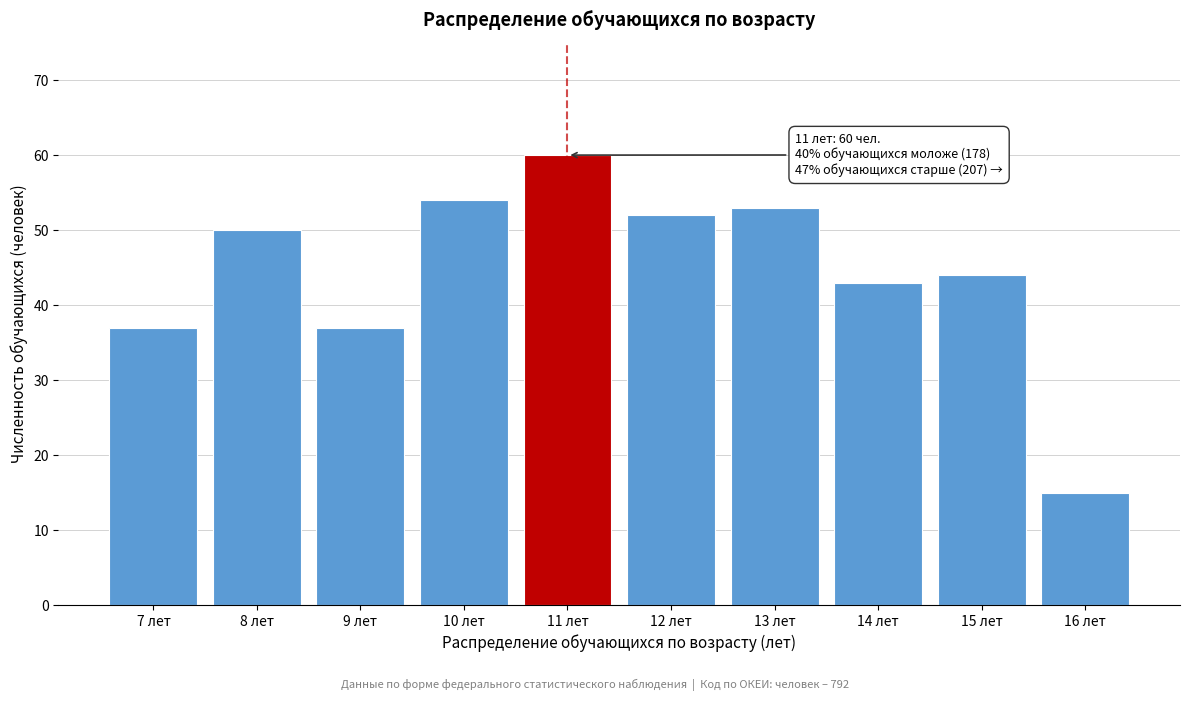

Reading left to right, list all the values displayed in this chart.

37	50	37	54	60	52	53	43	44	15